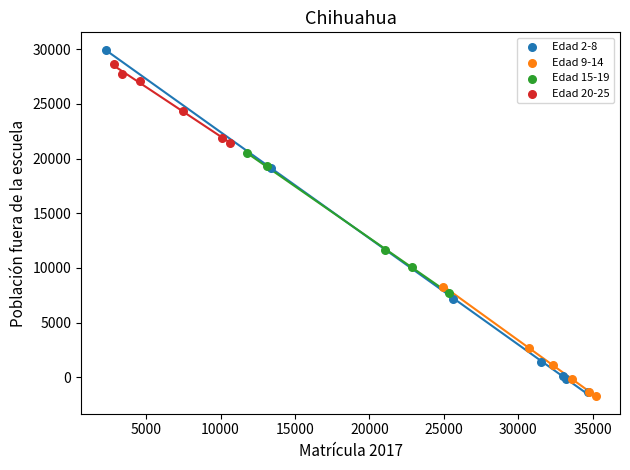

What are all the series names shown in the legend?

Edad 2-8, Edad 9-14, Edad 15-19, Edad 20-25